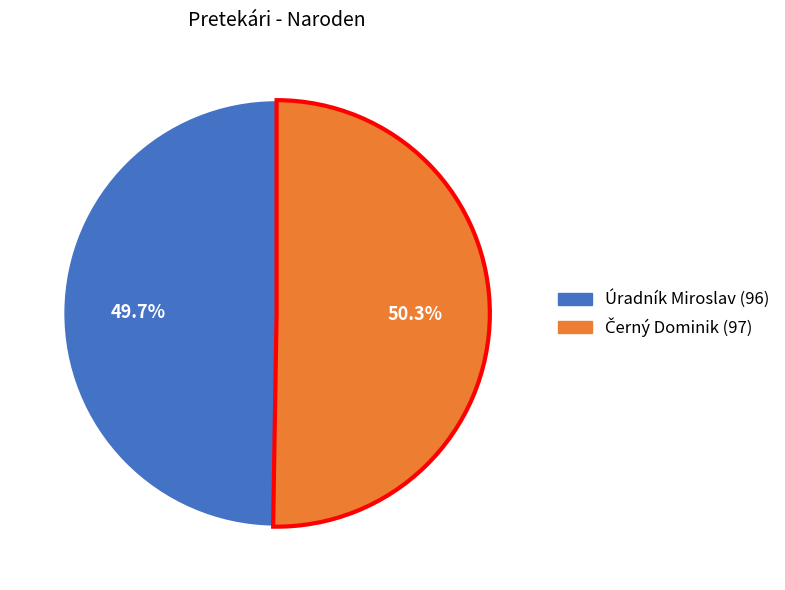

Count the number of slices in the pie.

2